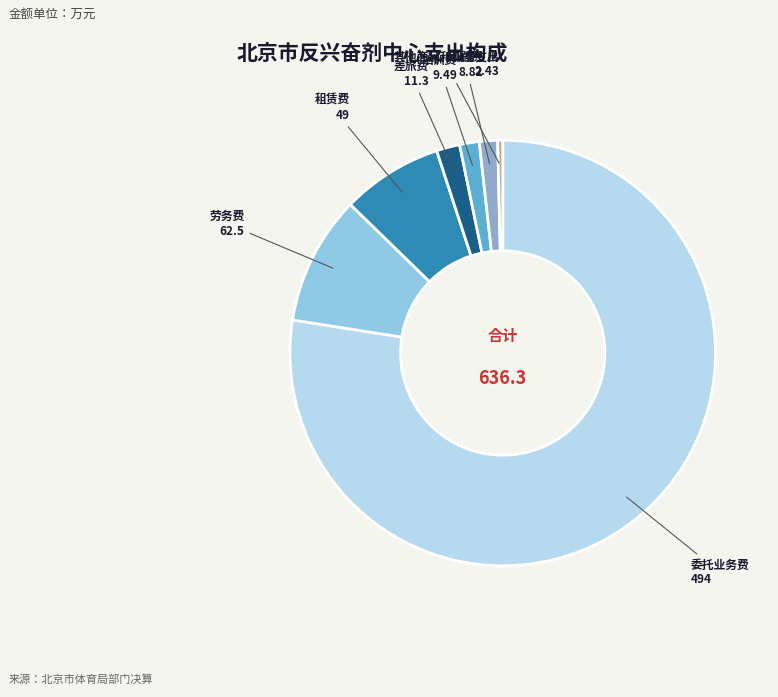

Count the number of slices in the pie.

7